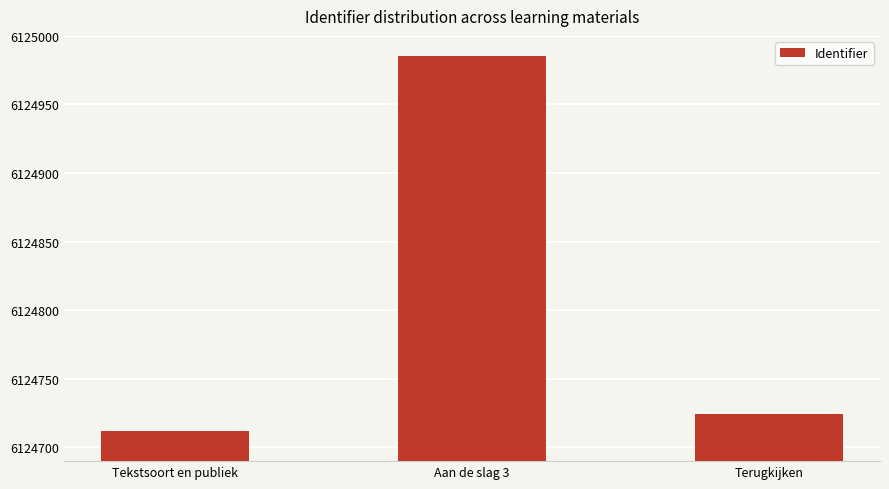

What is the value of the 2nd bar from the left?

6124985